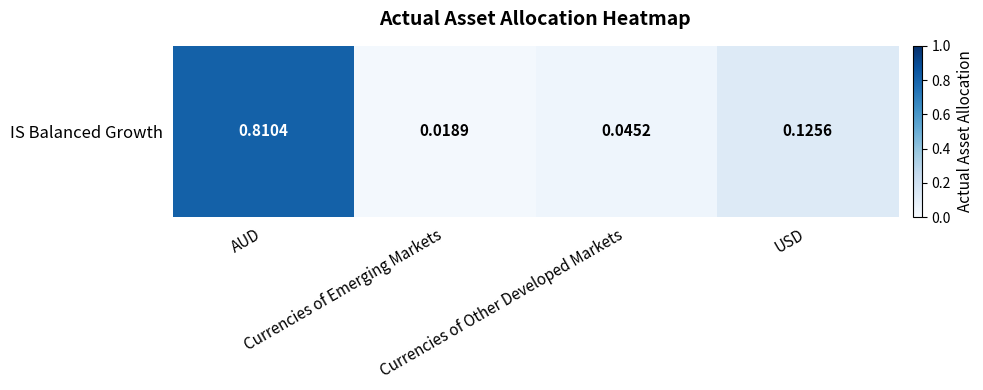

List the labels in order of value, largest first.

AUD, USD, Currencies of Other Developed Markets, Currencies of Emerging Markets